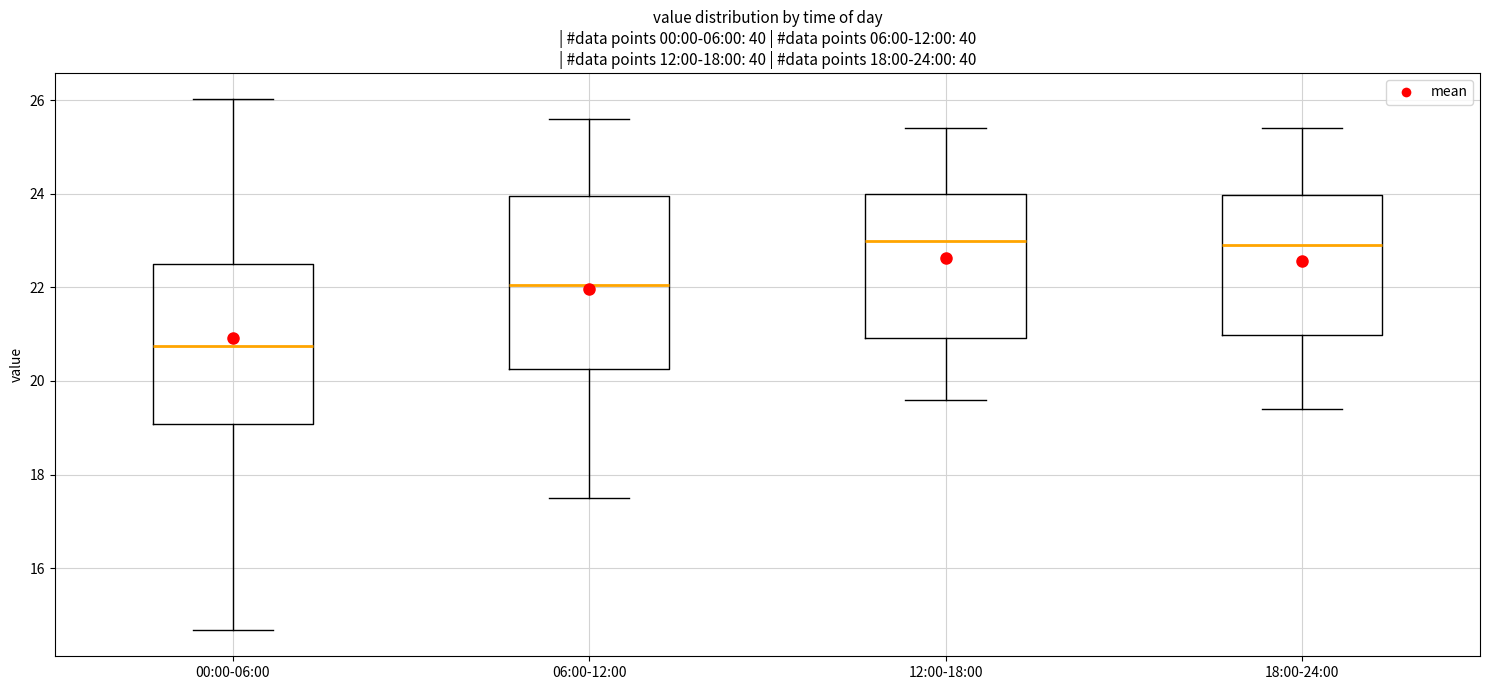

Comparing the boxes themselves (not the whiskers), which one is the tallest?

06:00-12:00